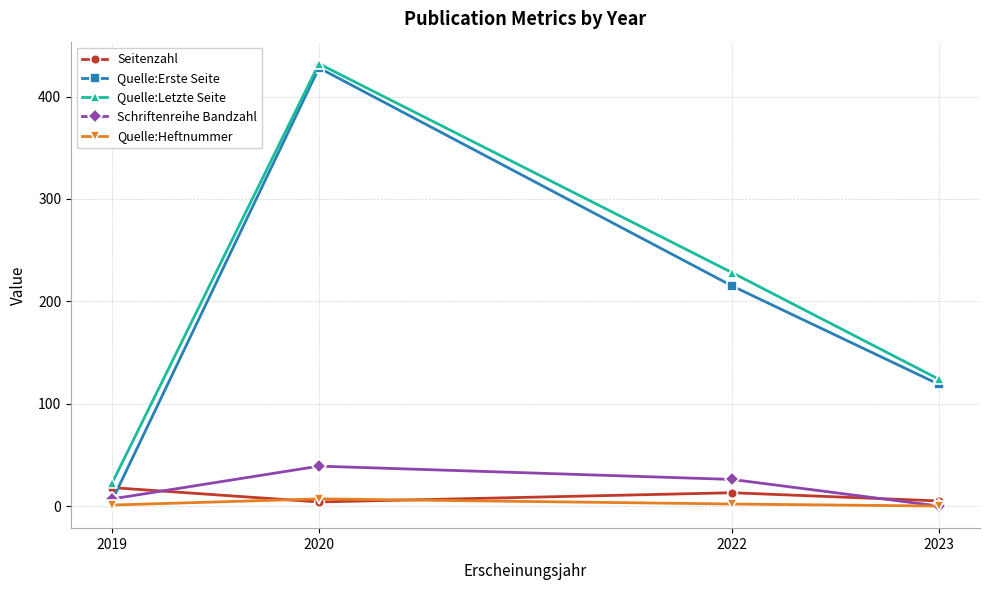

What is the sum of all Quelle:Heftnummer values?

10